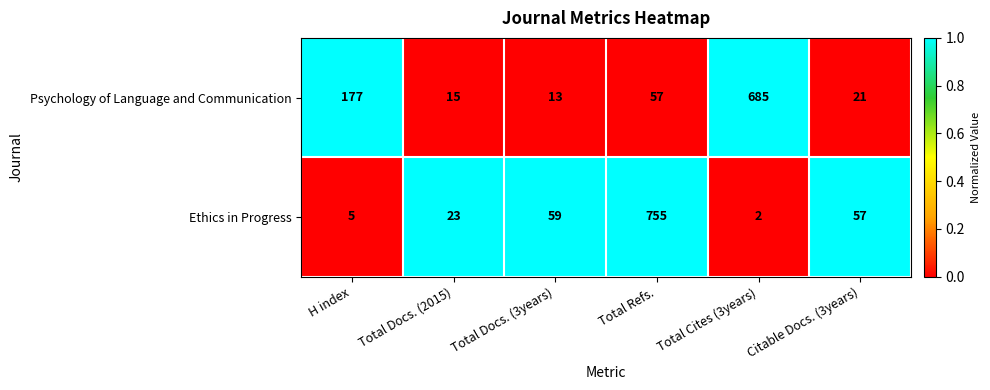

How many distinct data groups are displayed?

2